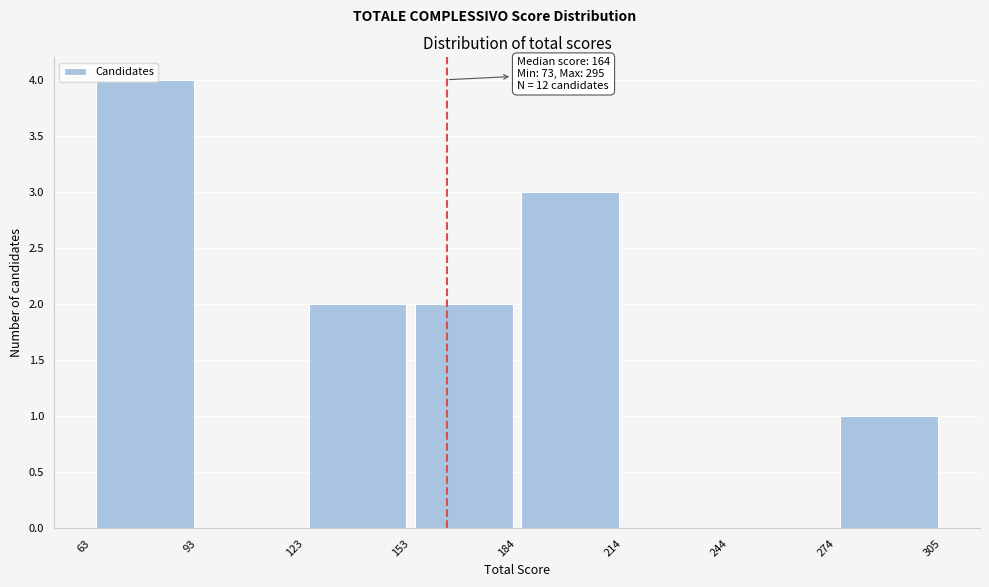

Which range on the x-axis has the tallest bar?

63 to 93